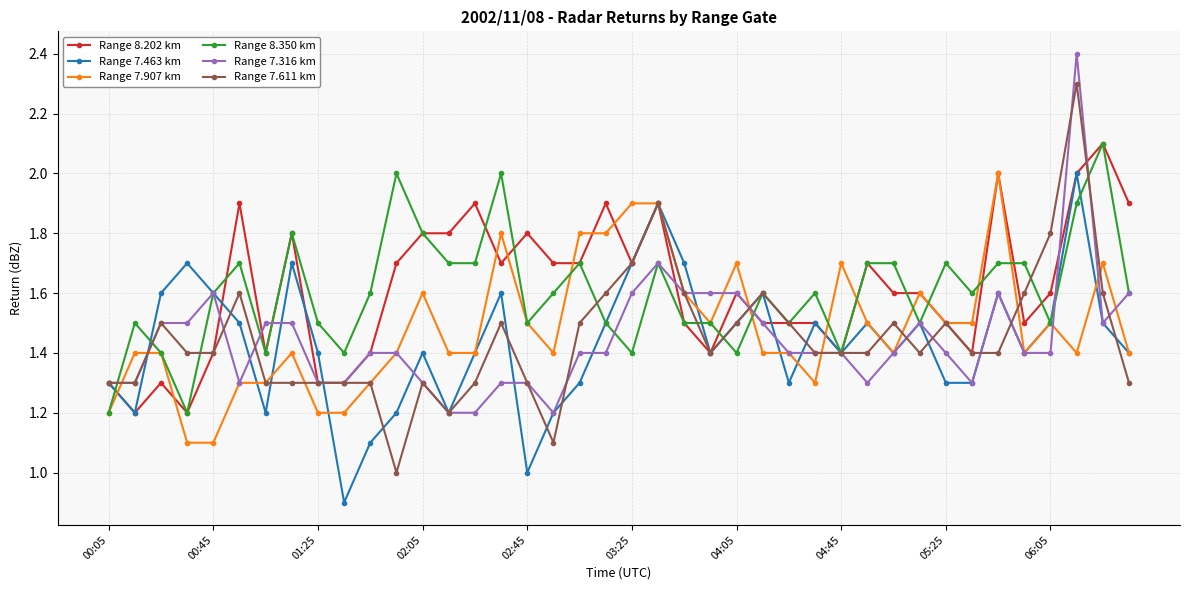

What is the average value of the Range 8.202 km series?

1.6